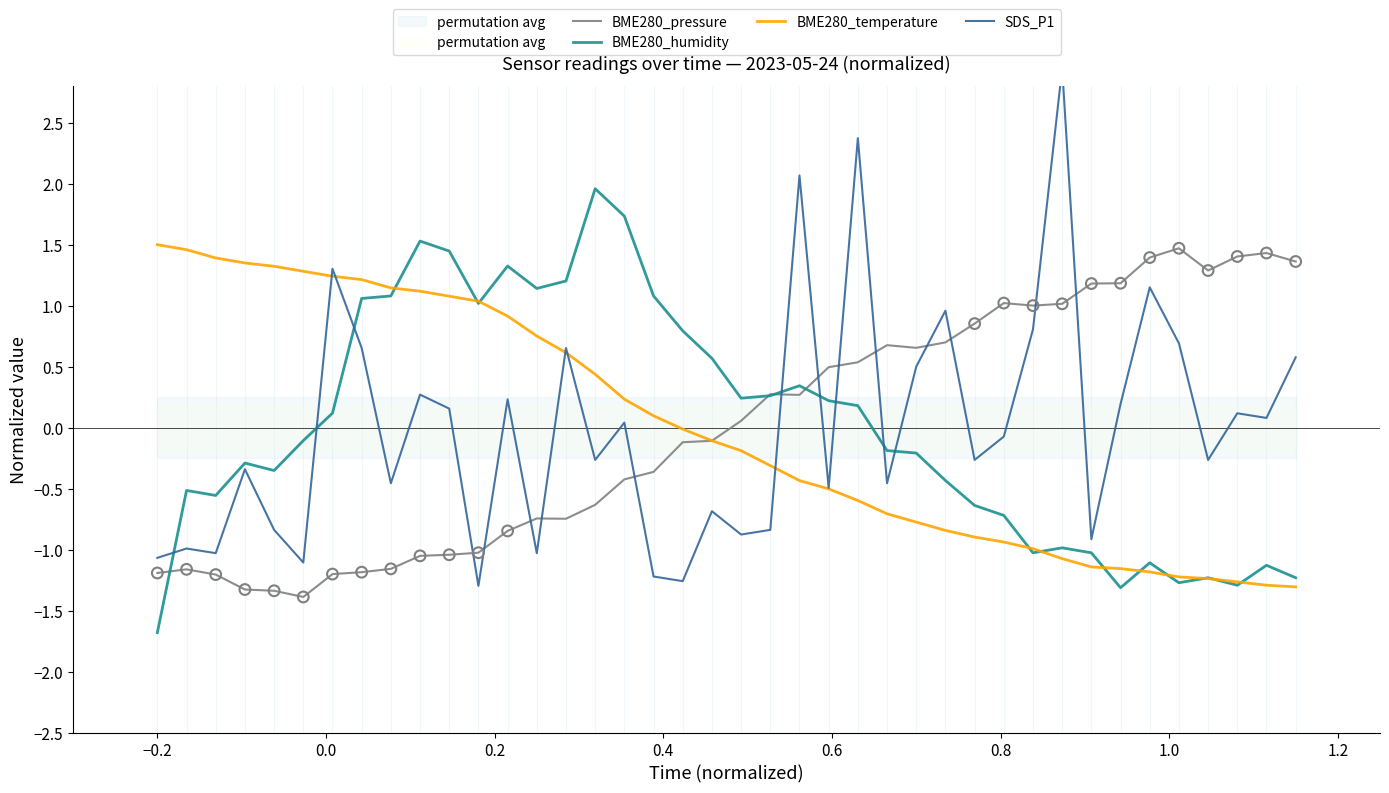

Which series contains the highest Y value?

SDS_P1